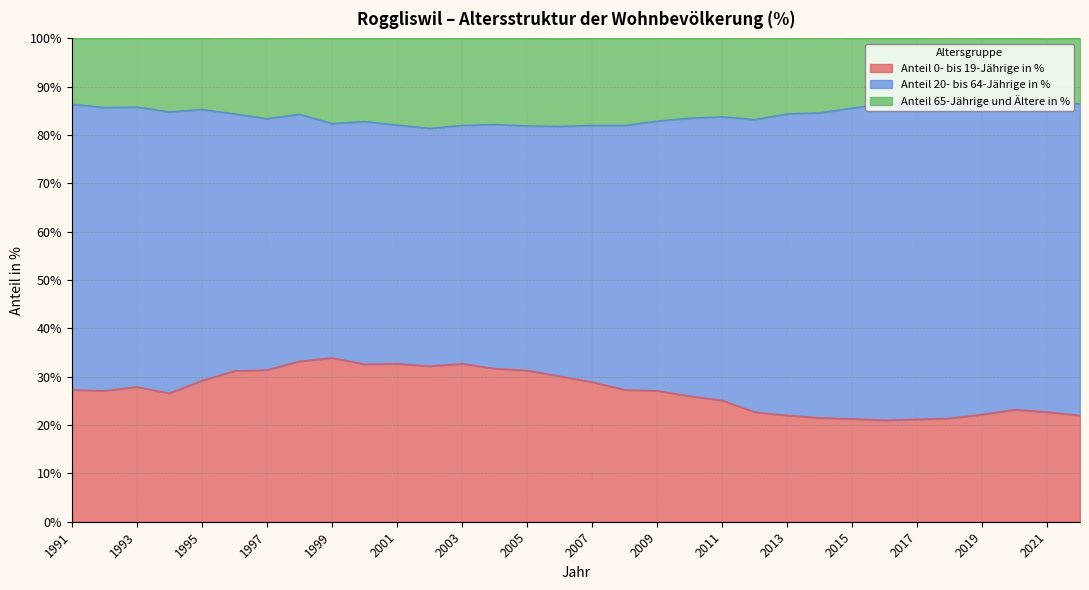

What is the difference between the maximum and minimum values in the Anteil 0- bis 19-Jährige in % series?

12.9